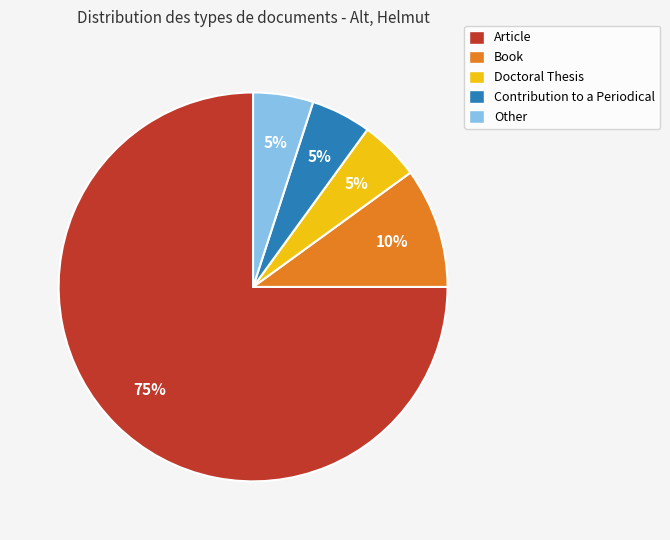

Is the sum of Contribution to a Periodical and Doctoral Thesis greater than half?

No